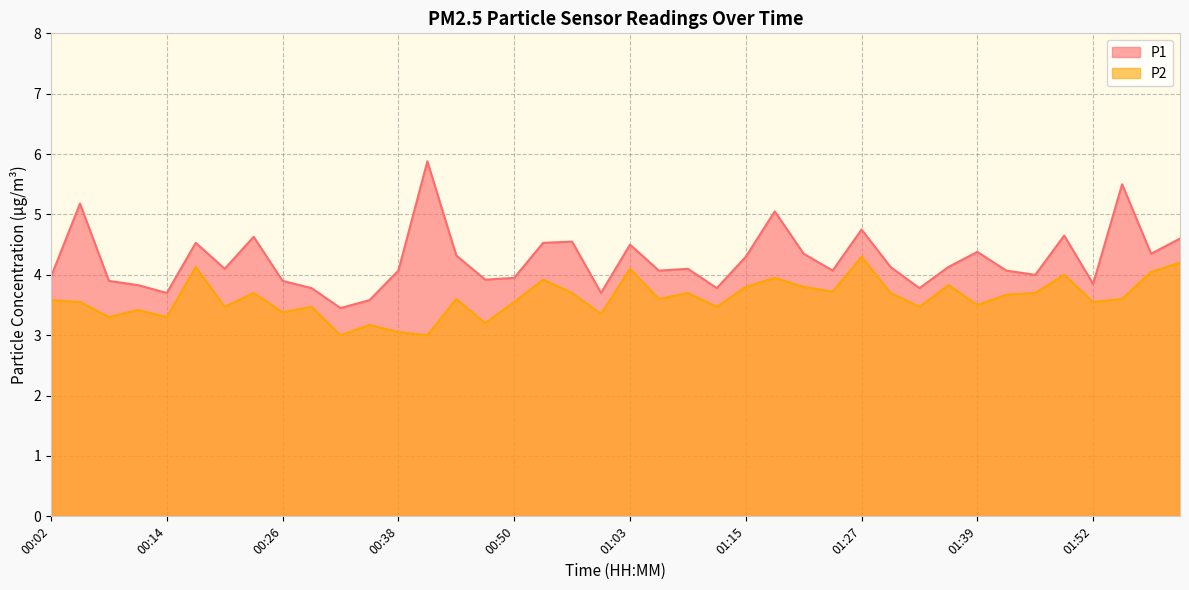

What are all the series names shown in the legend?

P1, P2